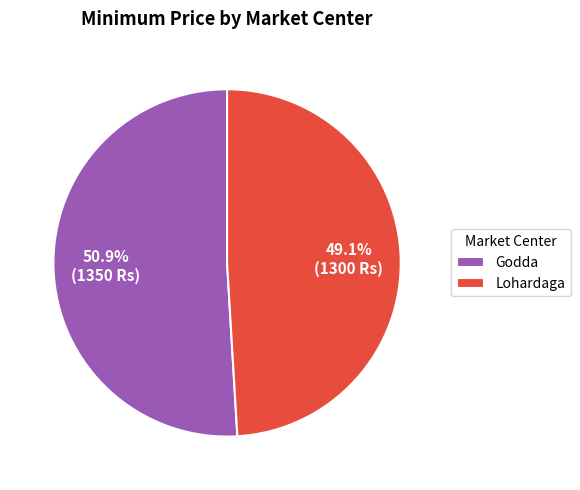

What percentage do Lohardaga and Godda together represent?

100.0%